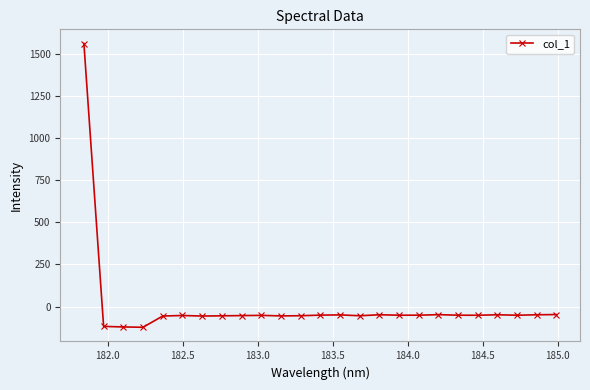

What is the smallest value displayed?

-122.5